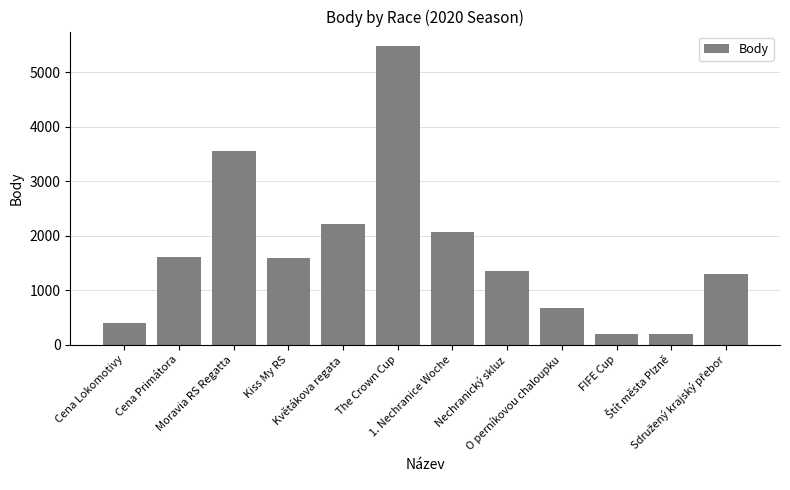

True or false: the data shows 570 at Cena Lokomotivy.

False